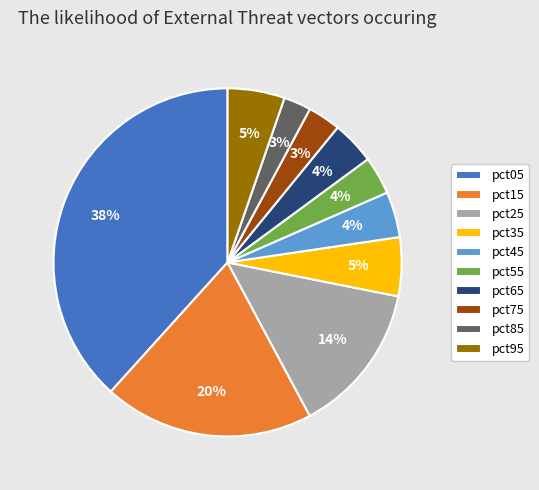

How many slices are in this pie chart?

10